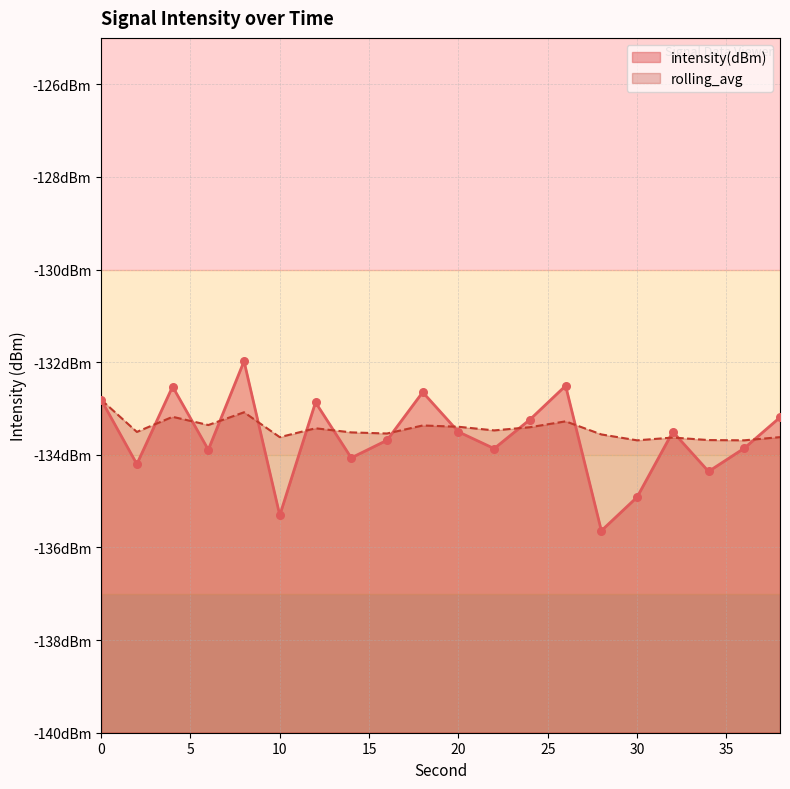

Which series has the largest Y range (max minus min)?

intensity(dBm)